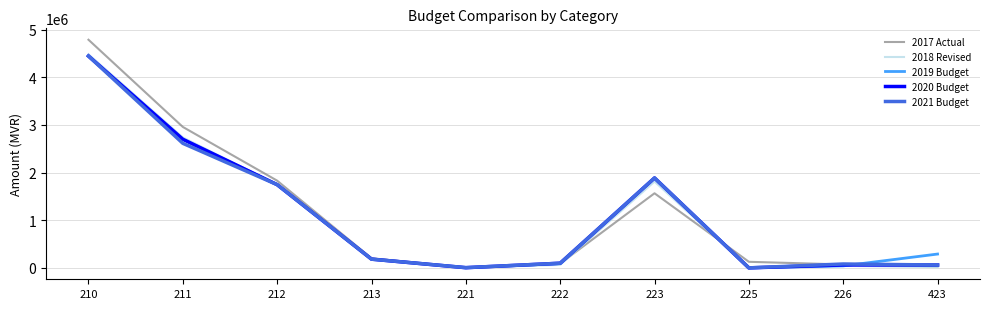

At which category does 2019 Budget reach its first local valley?

221